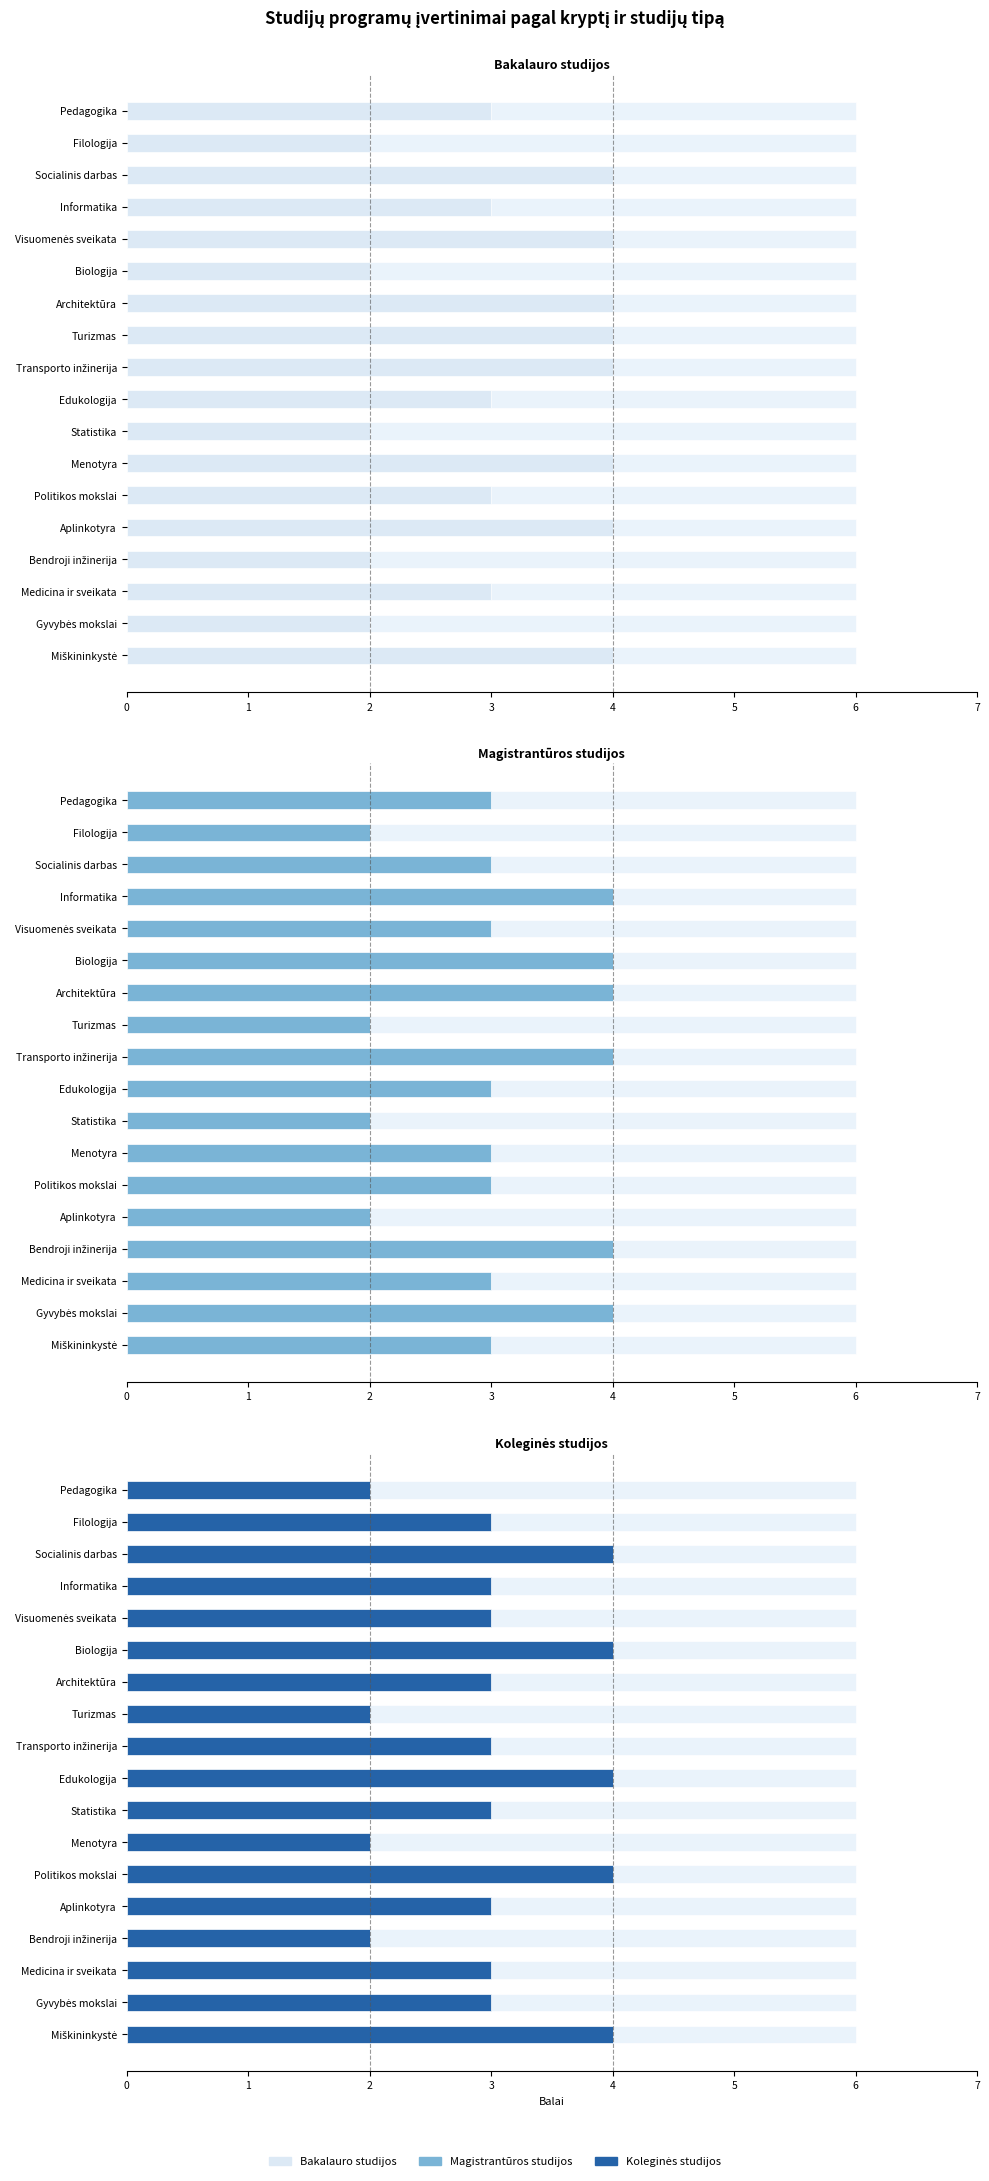

Count the Koleginės studijos values in the range 3 to 4.

14